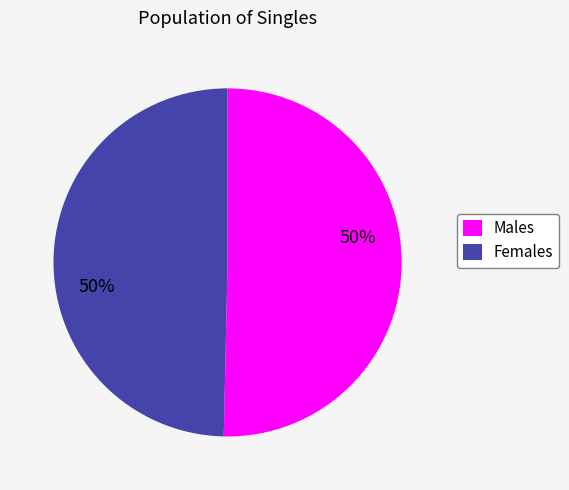

The Males slice represents 50% of the pie. True or false?

True